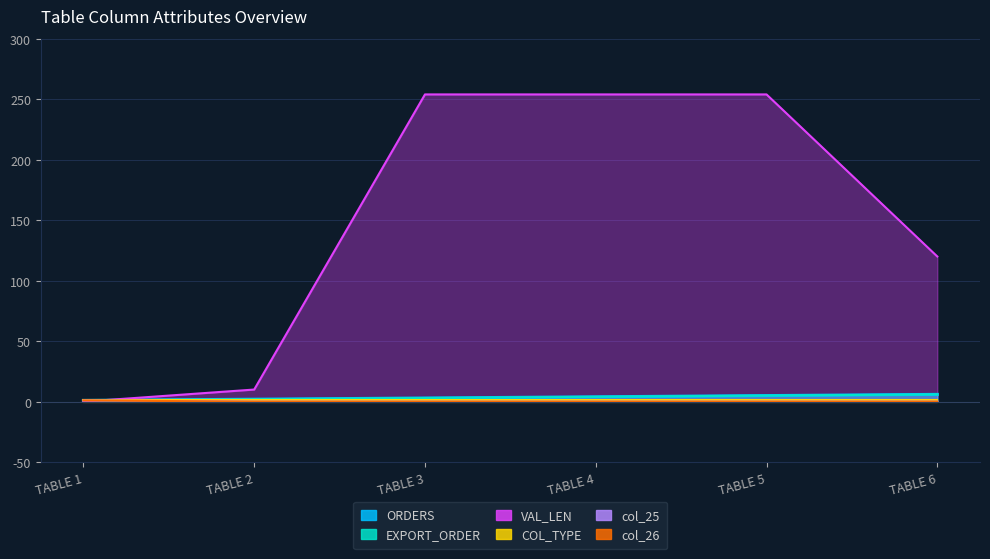

The value of col_25 at TABLE 5 is -1. True or false?

False